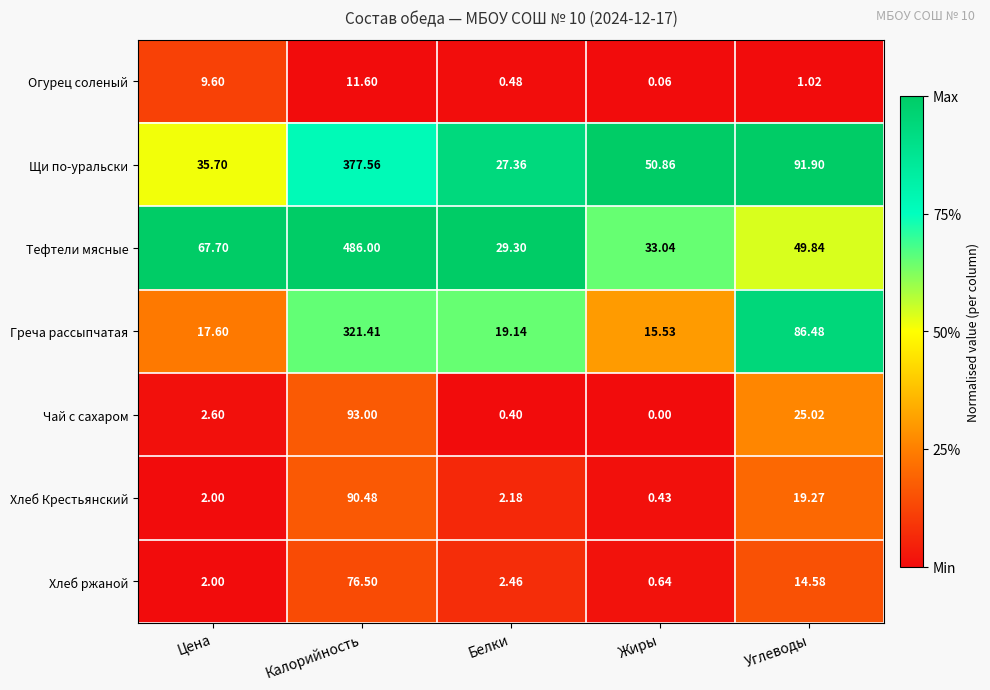

At Углеводы, list the series in order from smallest to largest.

Огурец соленый, Хлеб ржаной, Хлеб Крестьянский, Чай с сахаром, Тефтели мясные, Греча рассыпчатая, Щи по-уральски